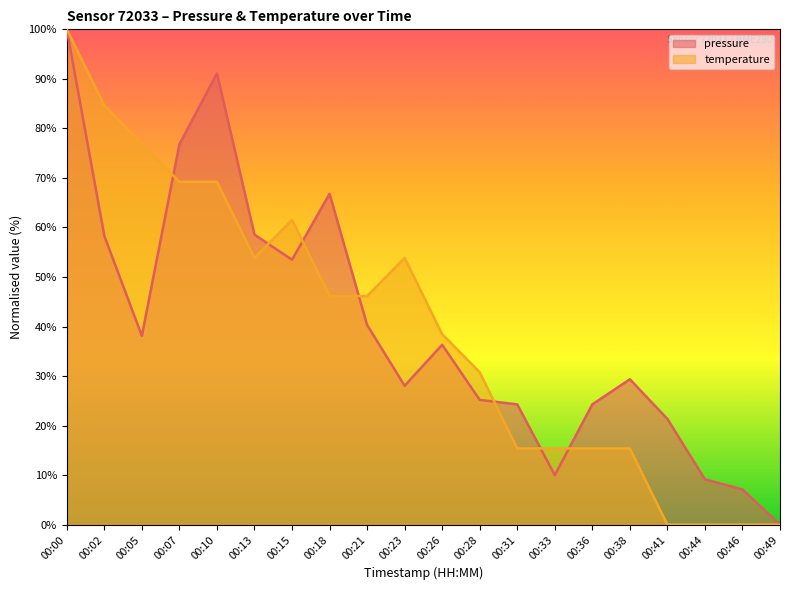

What is the value of the temperature point at the 1st from the left?

100.0